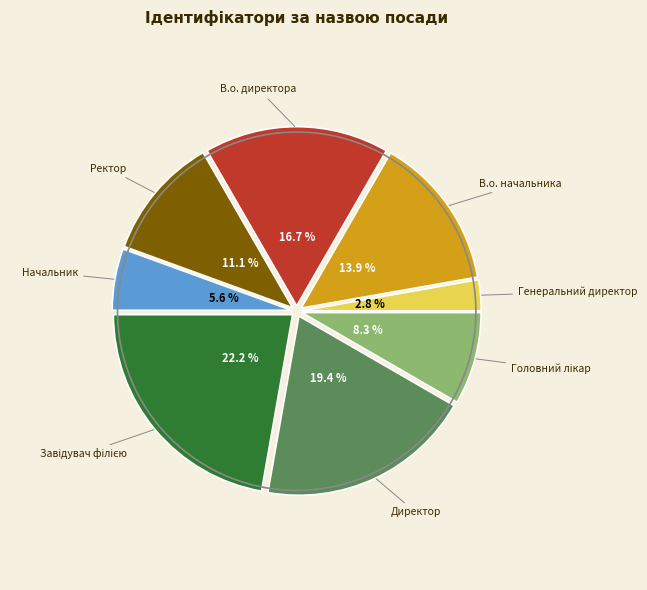

Approximately how many times larger is the value at В.о. директора compared to Ректор?

1.5